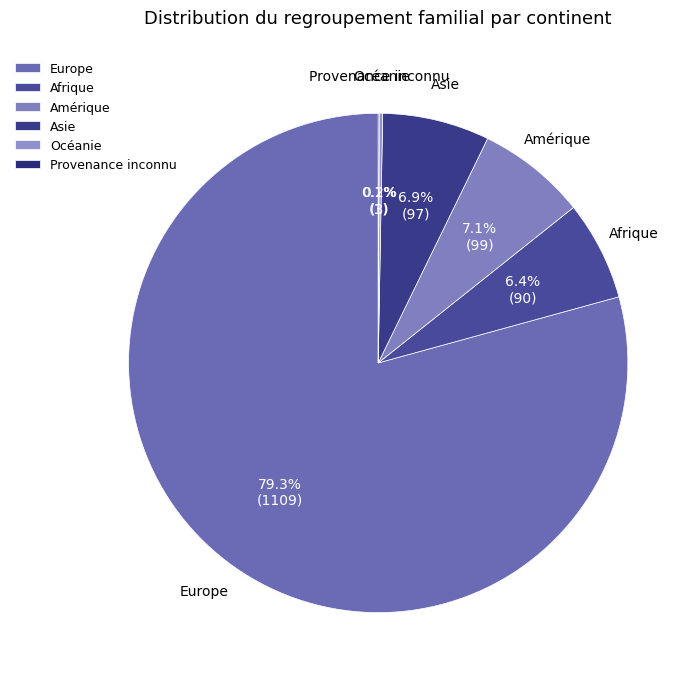

Combined, do Afrique and Amérique account for over 50%?

No